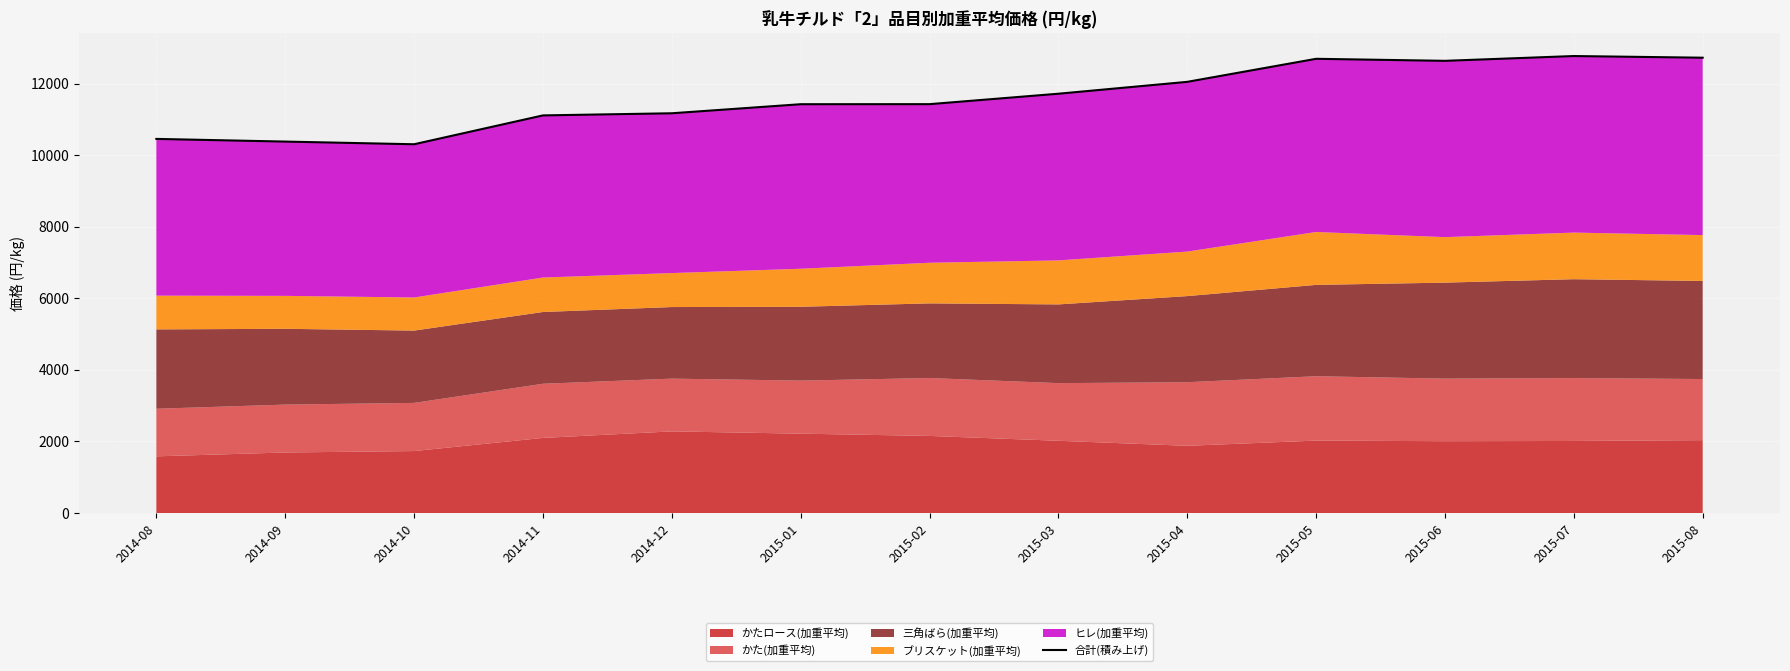

What is the sum of the values at 2015-08 and 2014-08?

23177.8